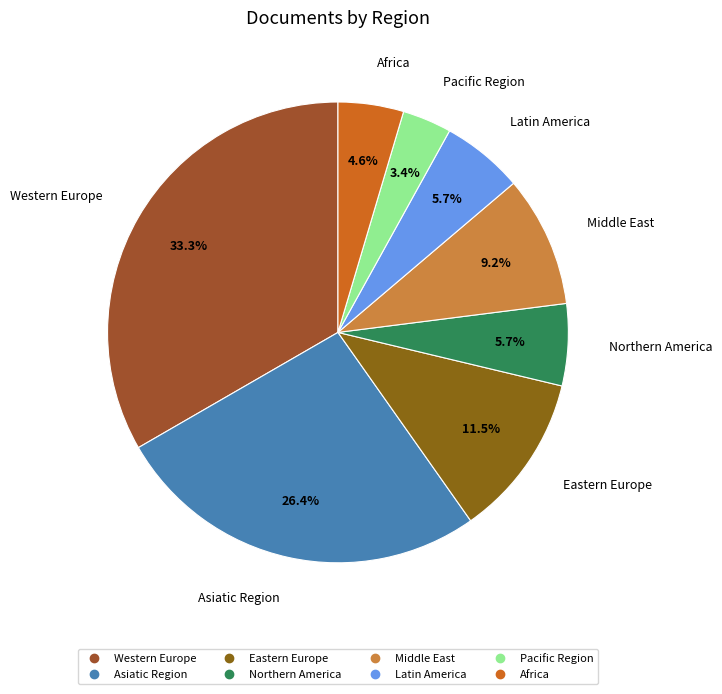

Is Latin America the majority of the pie?

No